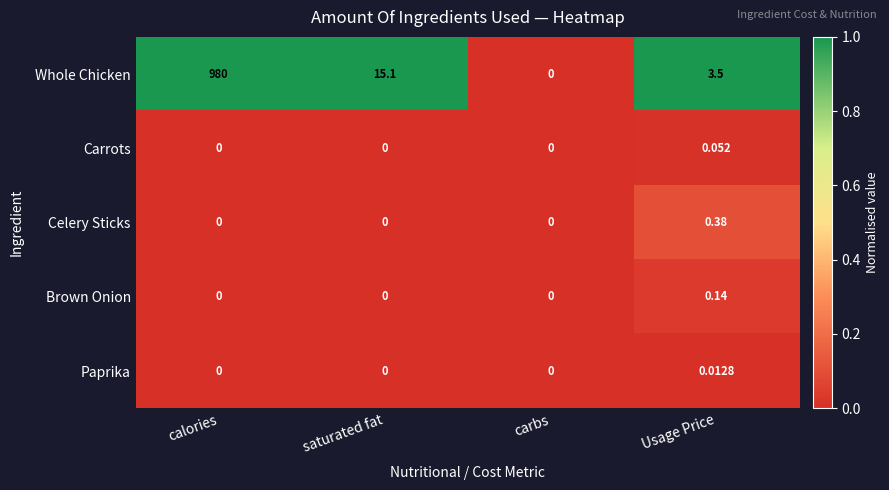

Is the value of Celery Sticks at Usage Price greater than the value of Paprika at carbs?

Yes